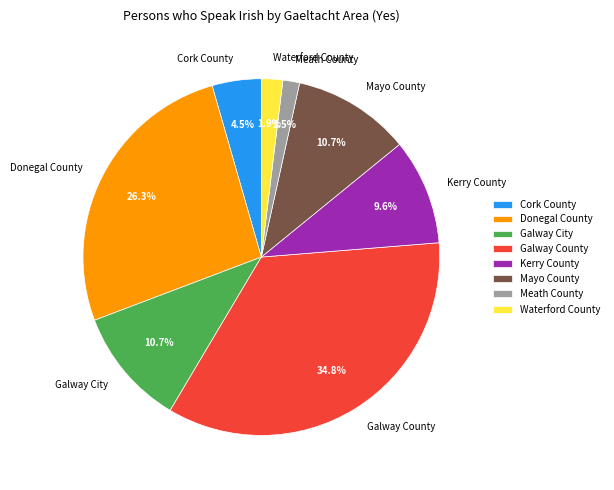

Which has a higher value, Donegal County or Cork County?

Donegal County